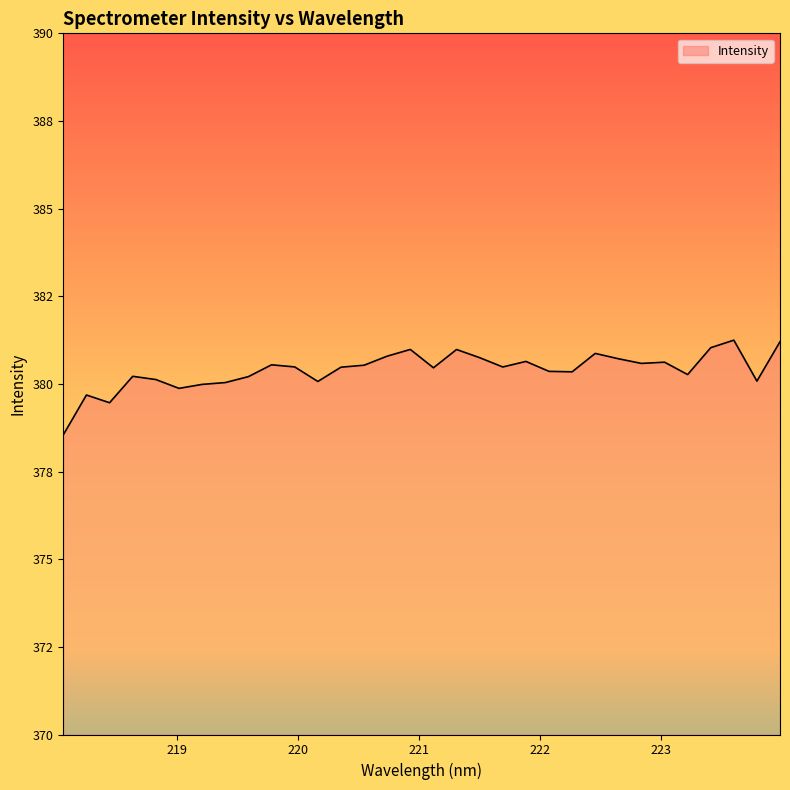

Reading left to right, transcribe all the data shown in this chart.

378.5	379.7	379.5	380.2	380.1	379.9	380.0	380.0	380.2	380.5	380.5	380.1	380.5	380.5	380.8	381.0	380.5	381.0	380.7	380.5	380.6	380.4	380.3	380.9	380.7	380.6	380.6	380.3	381.0	381.2	380.1	381.2